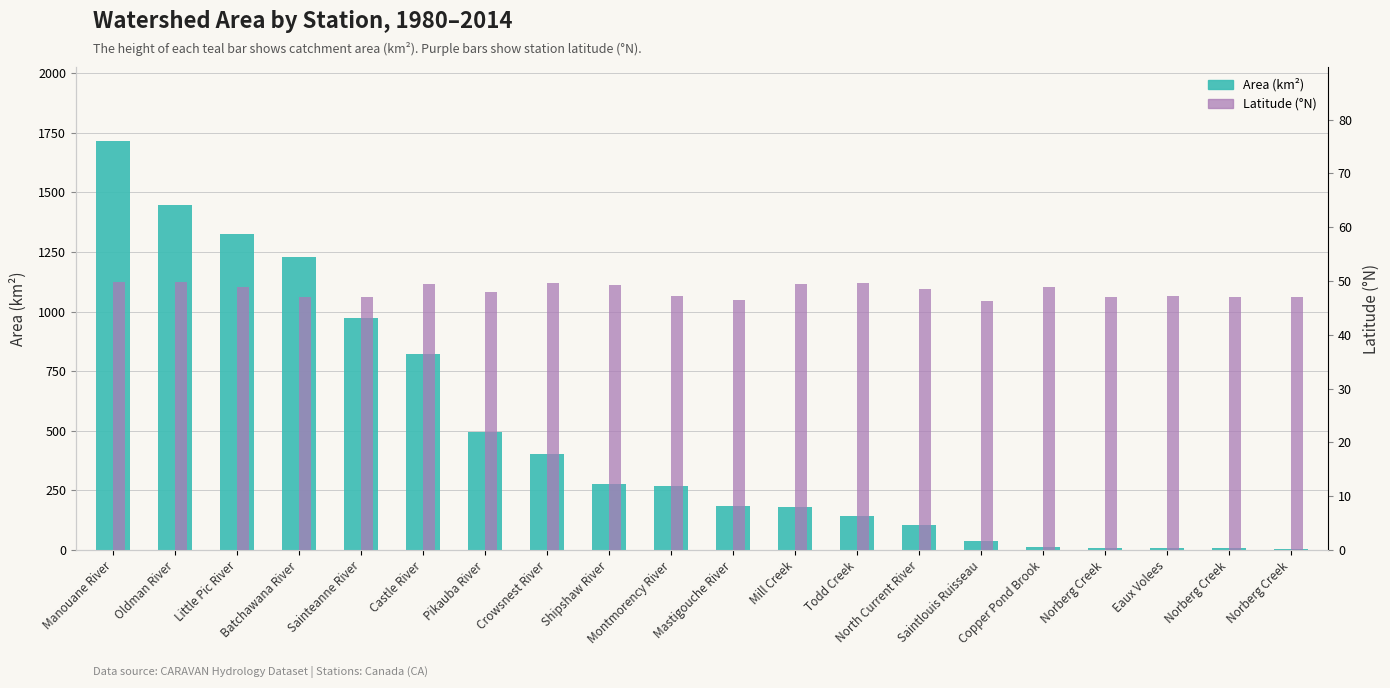

List the labels in order of Latitude (°N) value, largest first.

Manouane River, Oldman River, Todd Creek, Crowsnest River, Castle River, Mill Creek, Shipshaw River, Little Pic River, Copper Pond Brook, North Current River, Pikauba River, Eaux Volees, Montmorency River, Sainteanne River, Norberg Creek, Norberg Creek, Norberg Creek, Batchawana River, Mastigouche River, Saintlouis Ruisseau